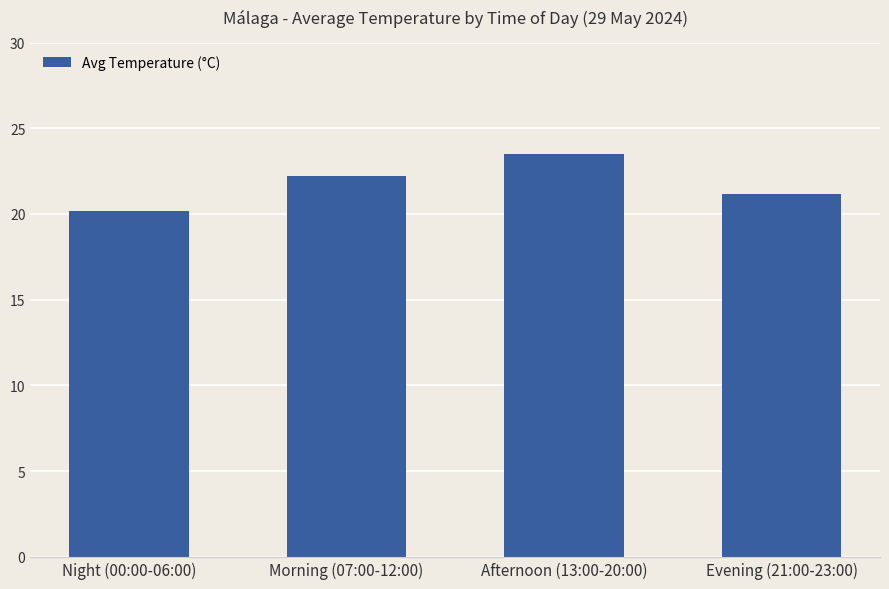

Where is the data nearest to the value 21?

Evening (21:00-23:00)